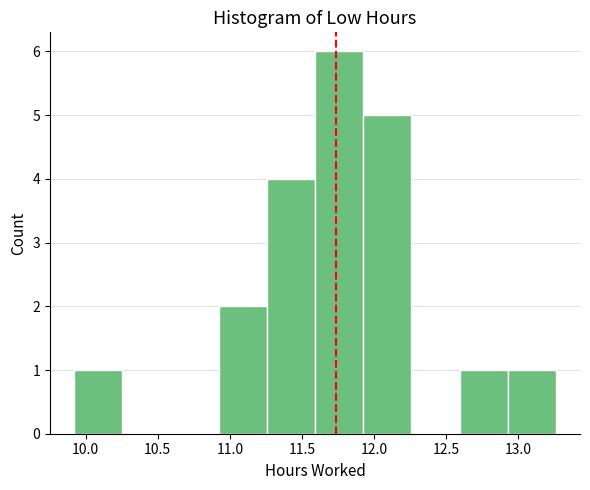

Reading left to right, list every bar in this chart as the range it spans on the x-axis followed by its height. Neither the bar edges nor the heights are printed on the chart, so give them approximately, as read against the axes.

9.90 to 10.25: 1
10.25 to 10.60: 0
10.60 to 10.90: 0
10.90 to 11.25: 2
11.25 to 11.60: 4
11.60 to 11.90: 6
11.90 to 12.25: 5
12.25 to 12.60: 0
12.60 to 12.95: 1
12.95 to 13.25: 1